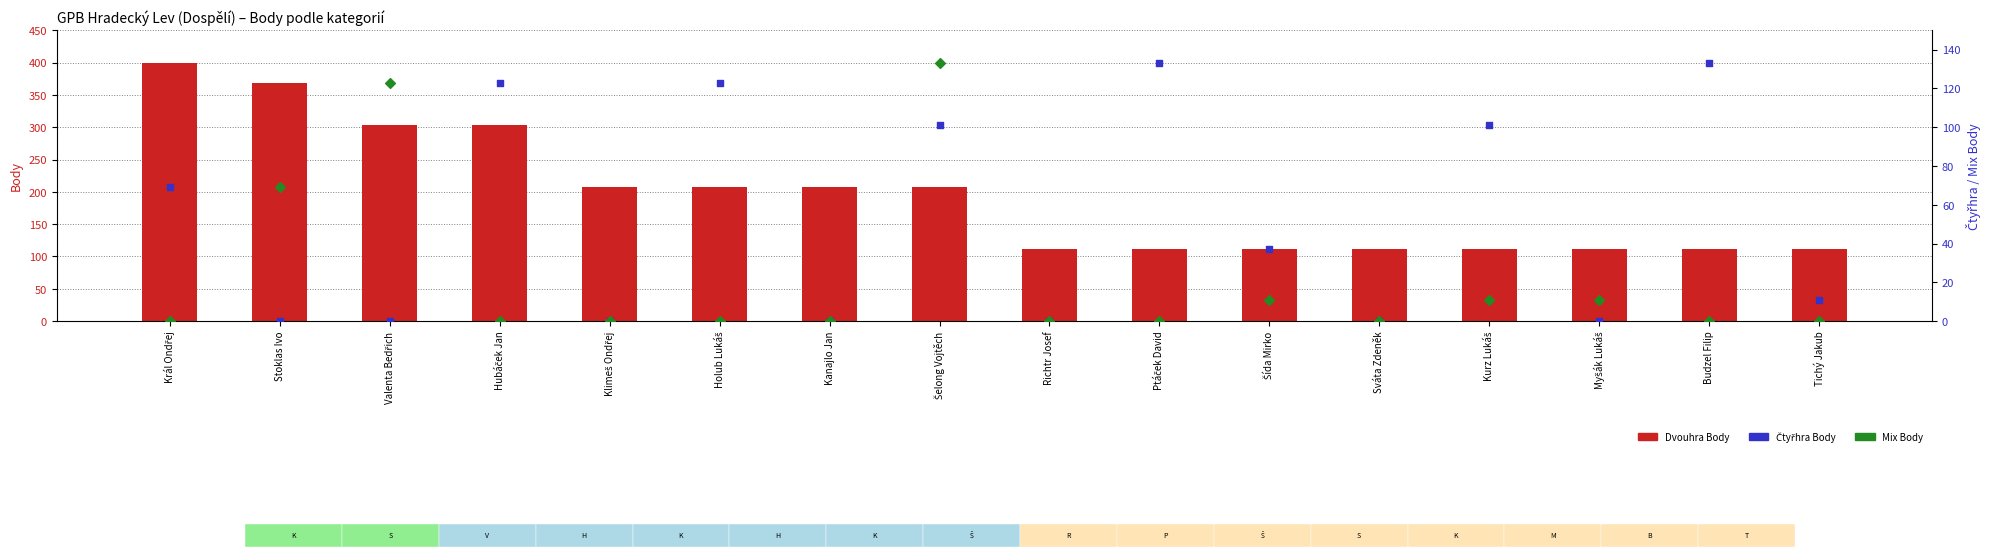

Which series reaches the minimum Y coordinate?

Čtyřhra Body